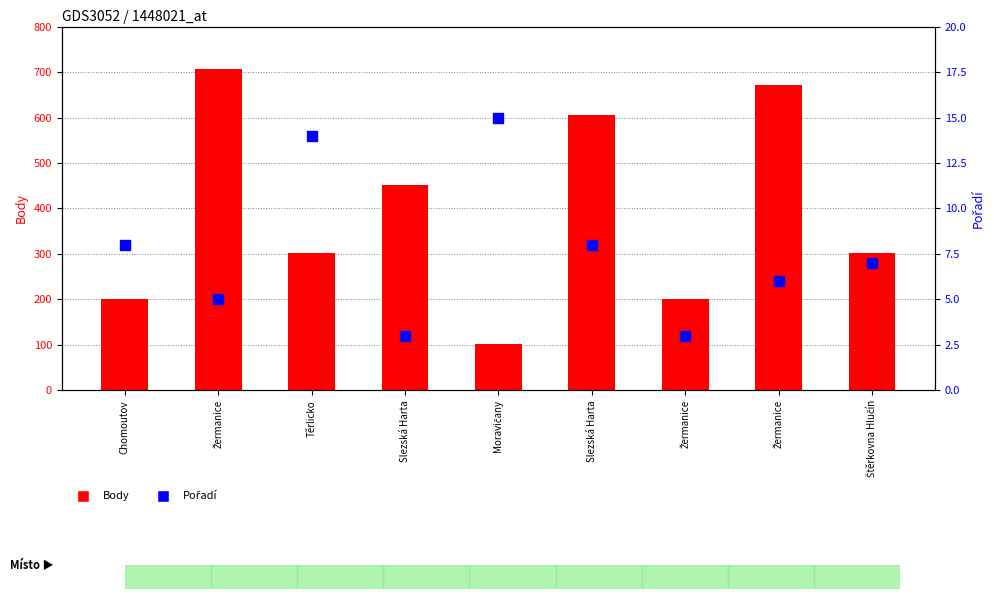

What are all the series names shown in the legend?

Body, Pořadí